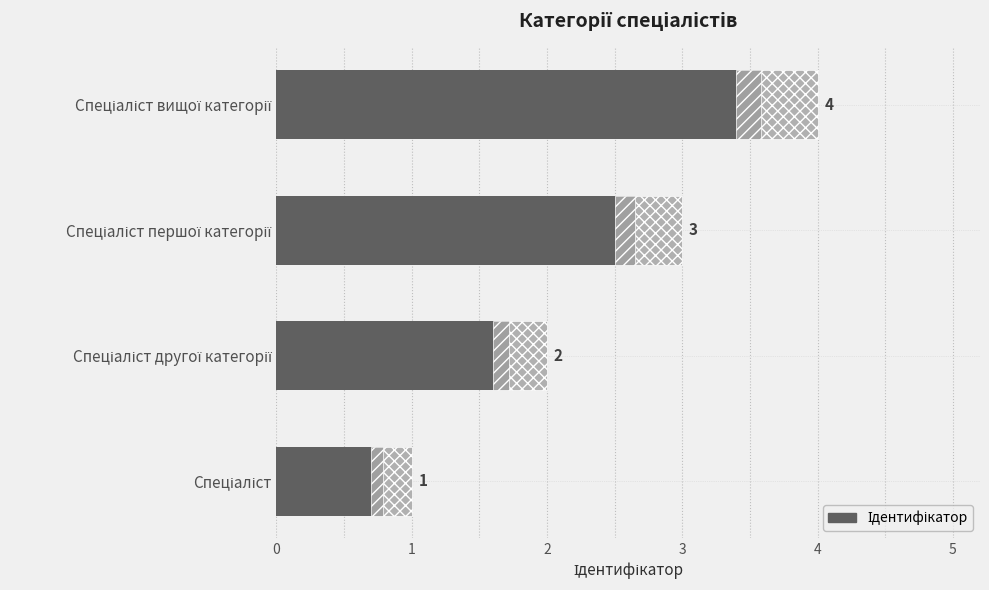

What is the difference between the values at 0 and 3?

3